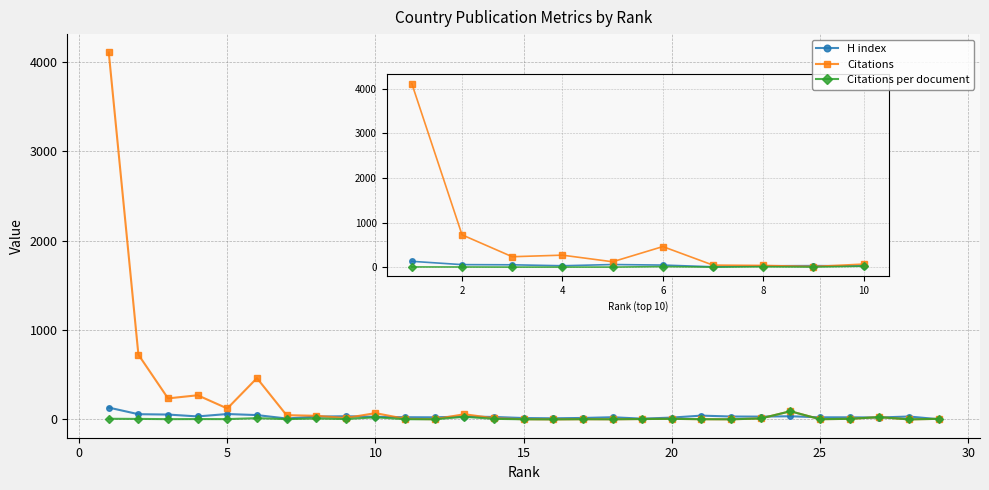

Which series has the largest range (max minus min)?

Citations